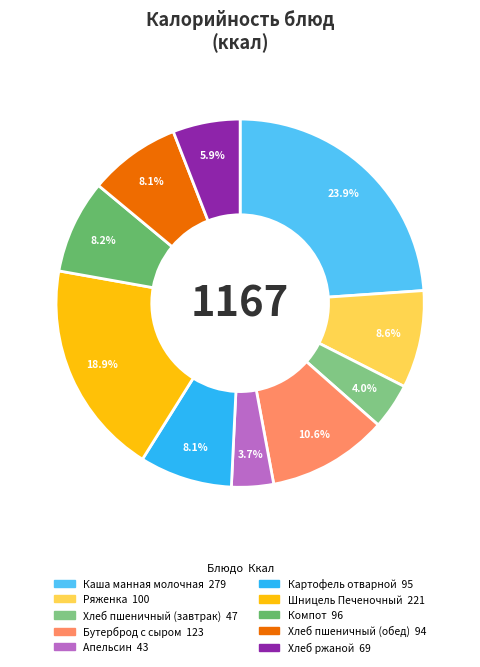

Count the number of slices in the pie.

10